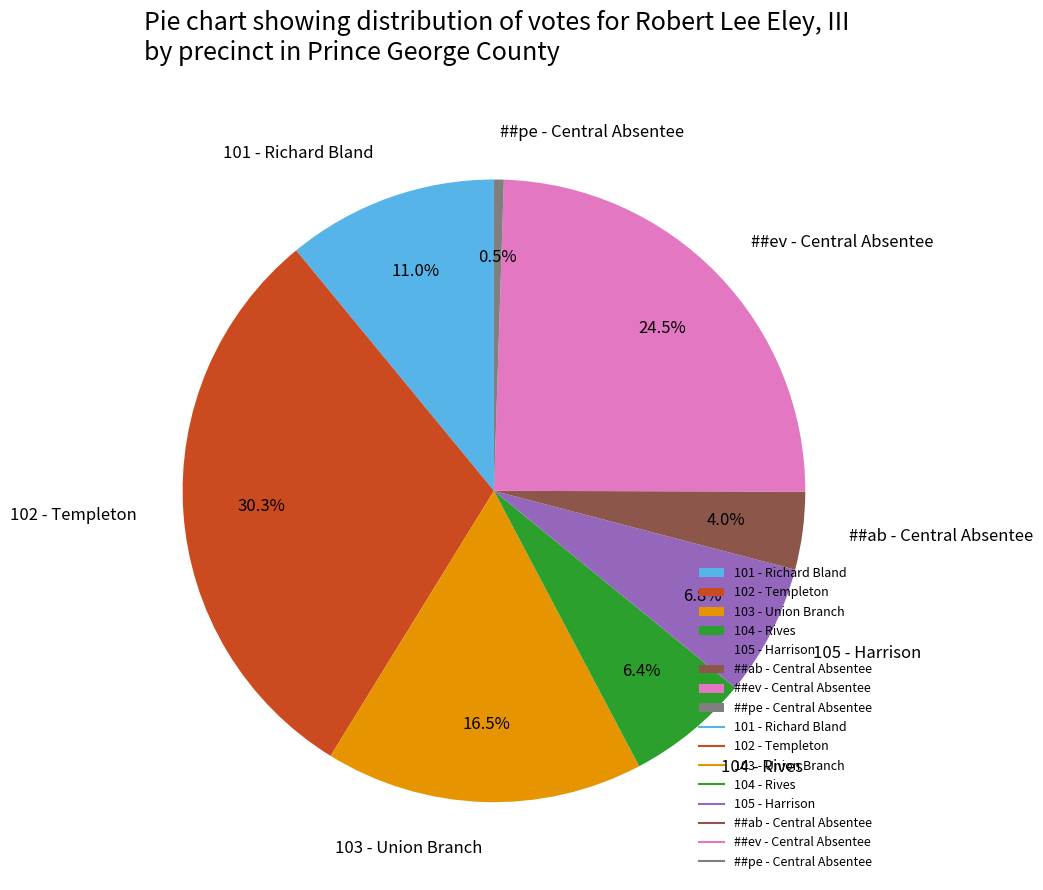

To the nearest percent, what is the difference between the largest and smallest slice percentages?

30%